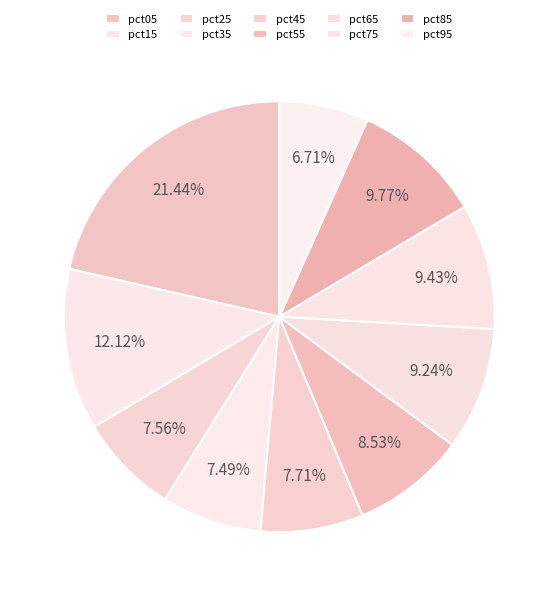

Do pct95 and pct55 together represent more than half of the pie?

No